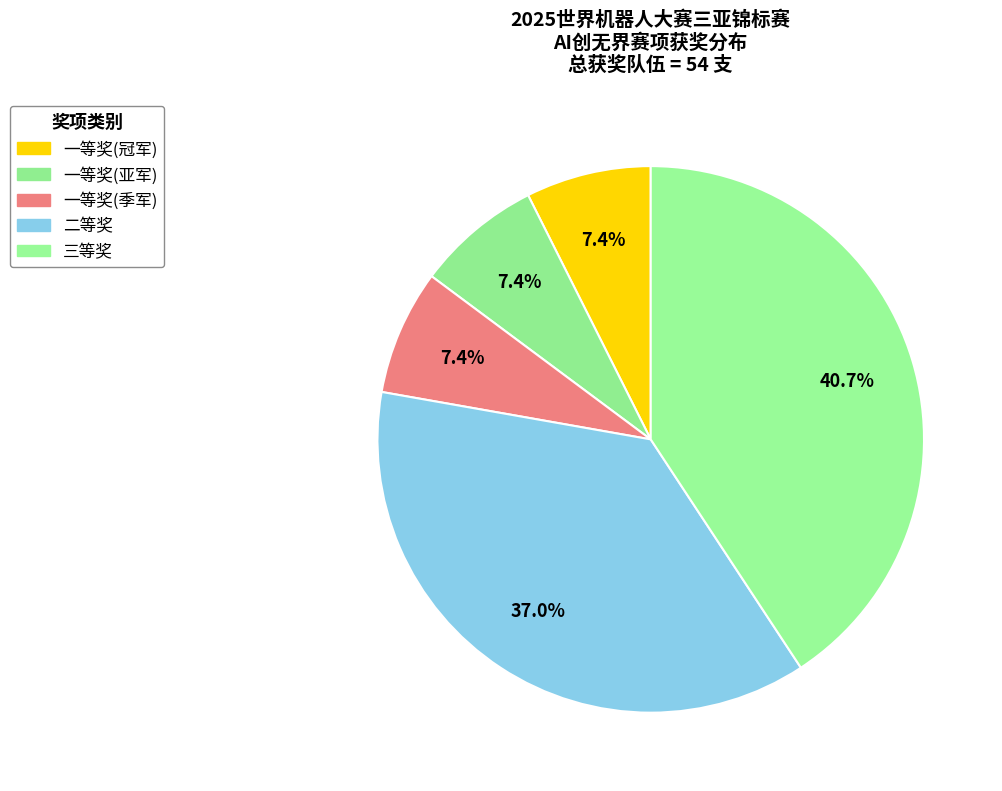

Between 一等奖(季军) and 二等奖, which is larger?

二等奖